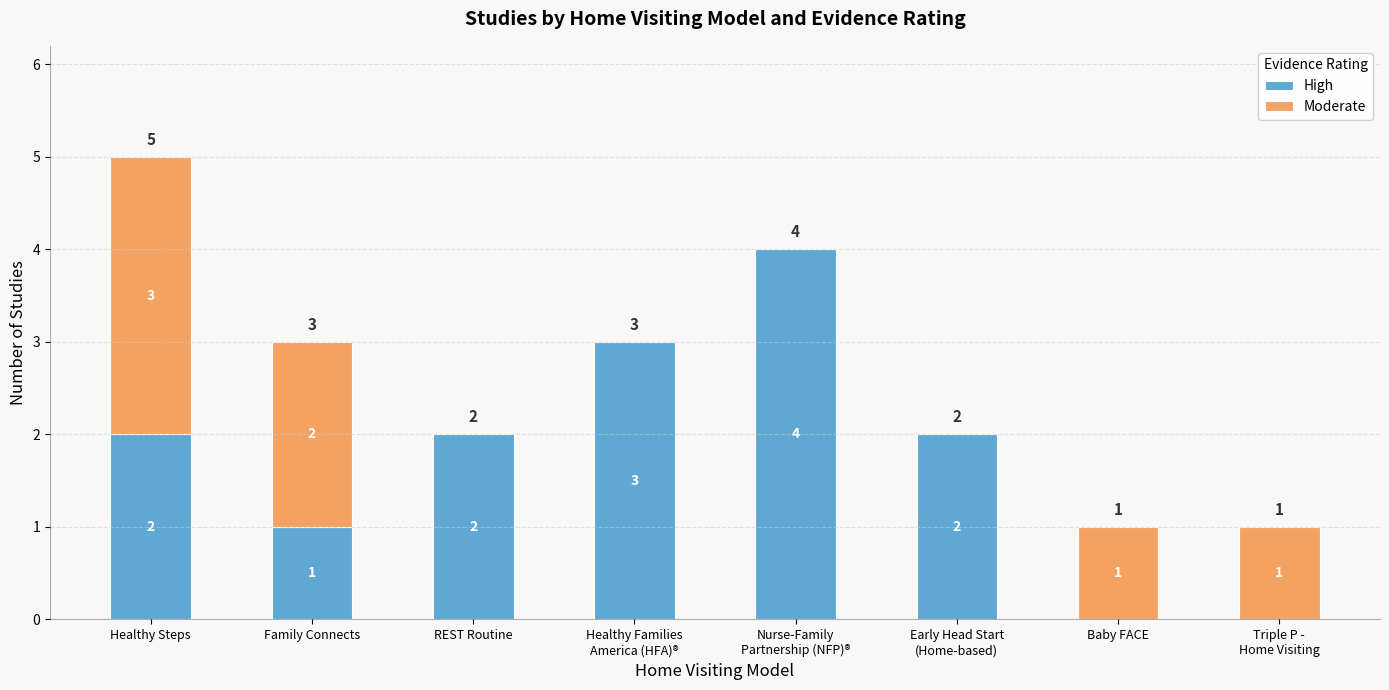

What is the maximum value for High?

4